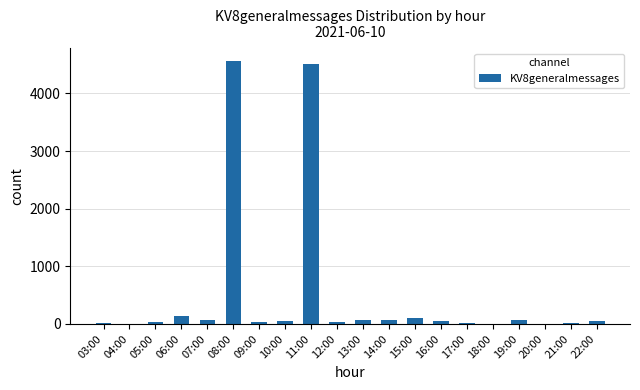

The value at 08:00 is 8061. True or false?

False